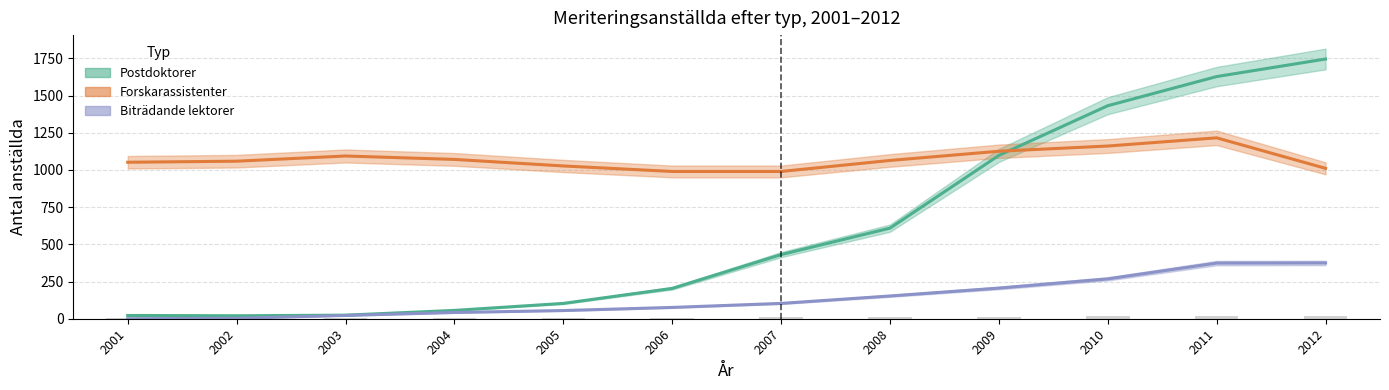

What is the lowest value of the Postdoktorer series?

20.0